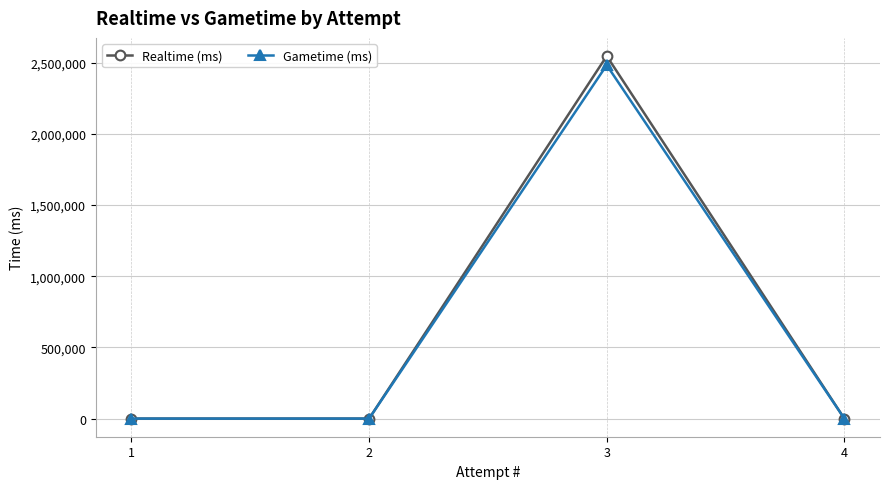

Is the value of Realtime (ms) at 1 greater than the value of Gametime (ms) at 3?

No